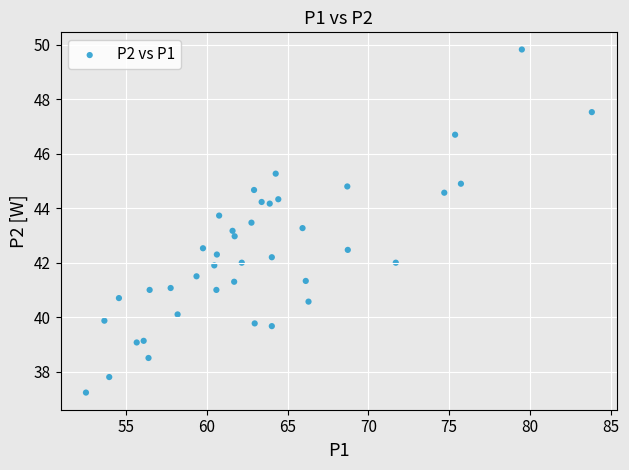

What is the range of X values (max minus min)?

31.3